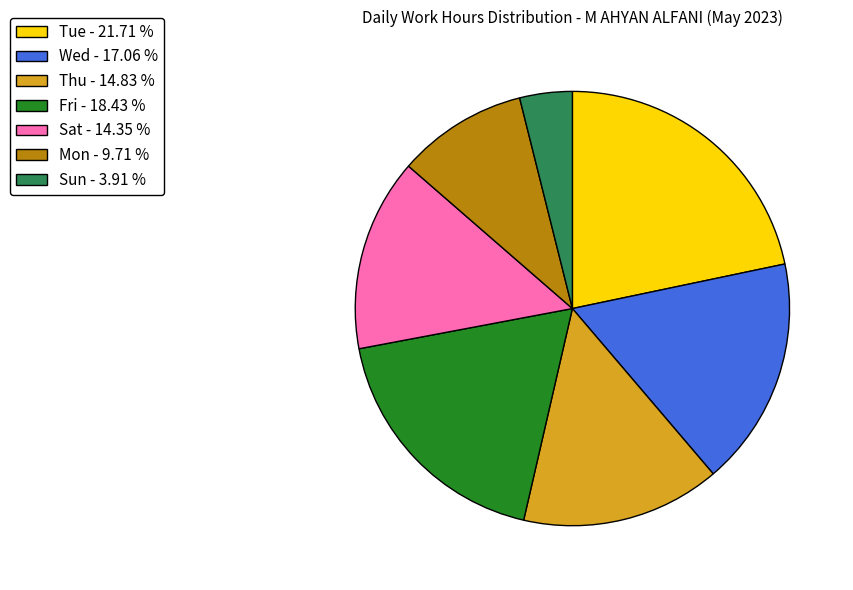

What is the smallest slice in the pie chart?

Sun - 3.91 %